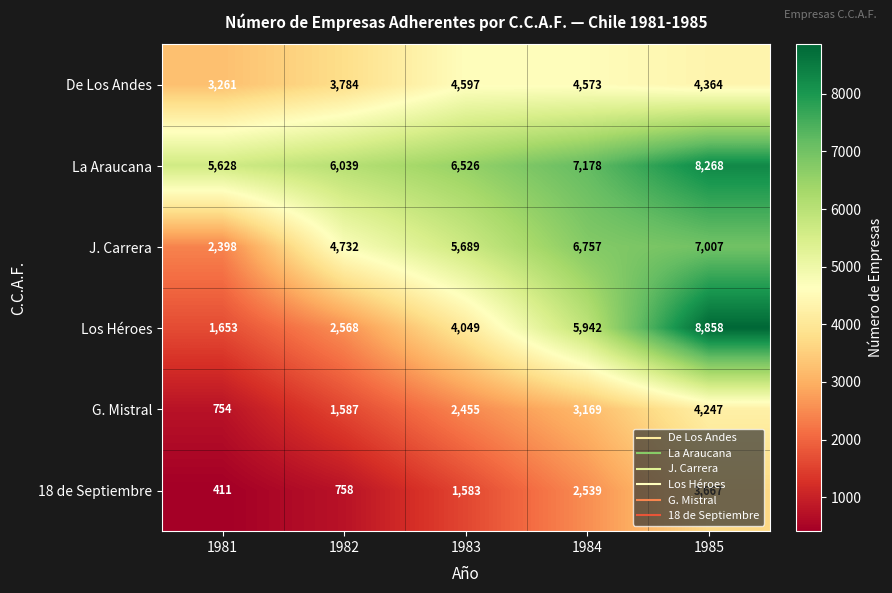

True or false: La Araucana has a value of 2638 at 1984.

False